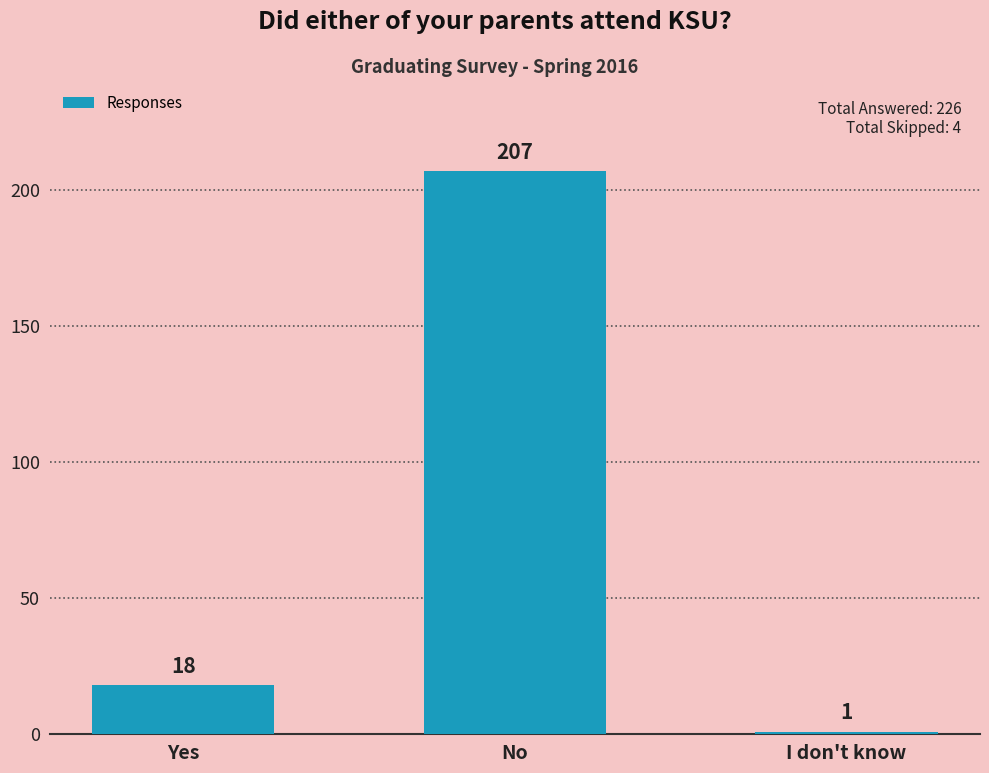

Reading right to left, list all the values displayed in this chart.

I don't know=1	No=207	Yes=18